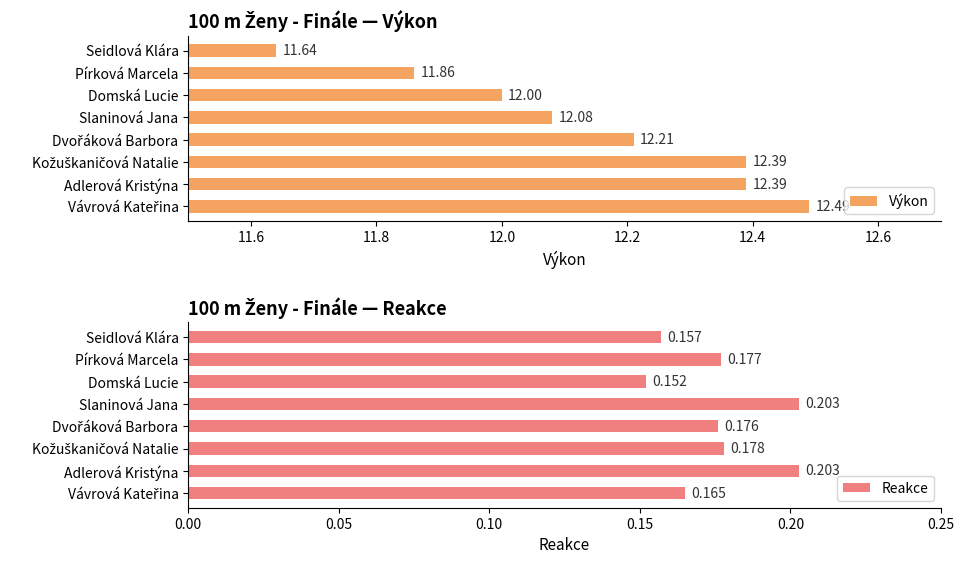

At which label is Výkon closest to 12?

Domská Lucie